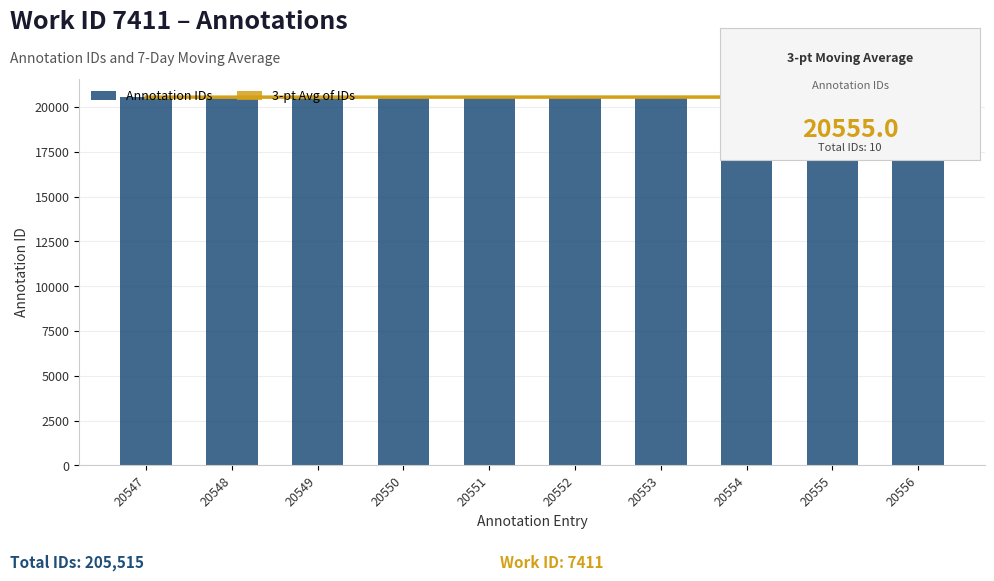

Is it true that Annotation IDs equals 20554.0 at 20554?

True